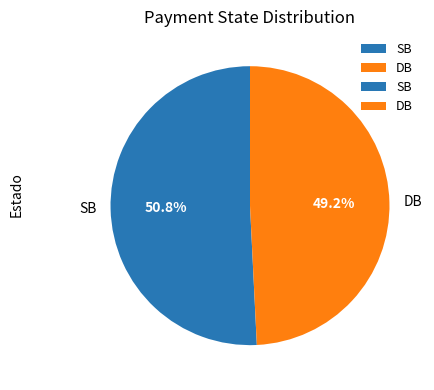

Is it true that DB is 49% of the pie?

True